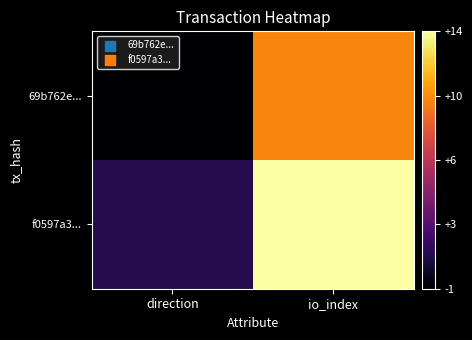

List the series in order of their overall mean, highest first.

f0597a3..., 69b762e...